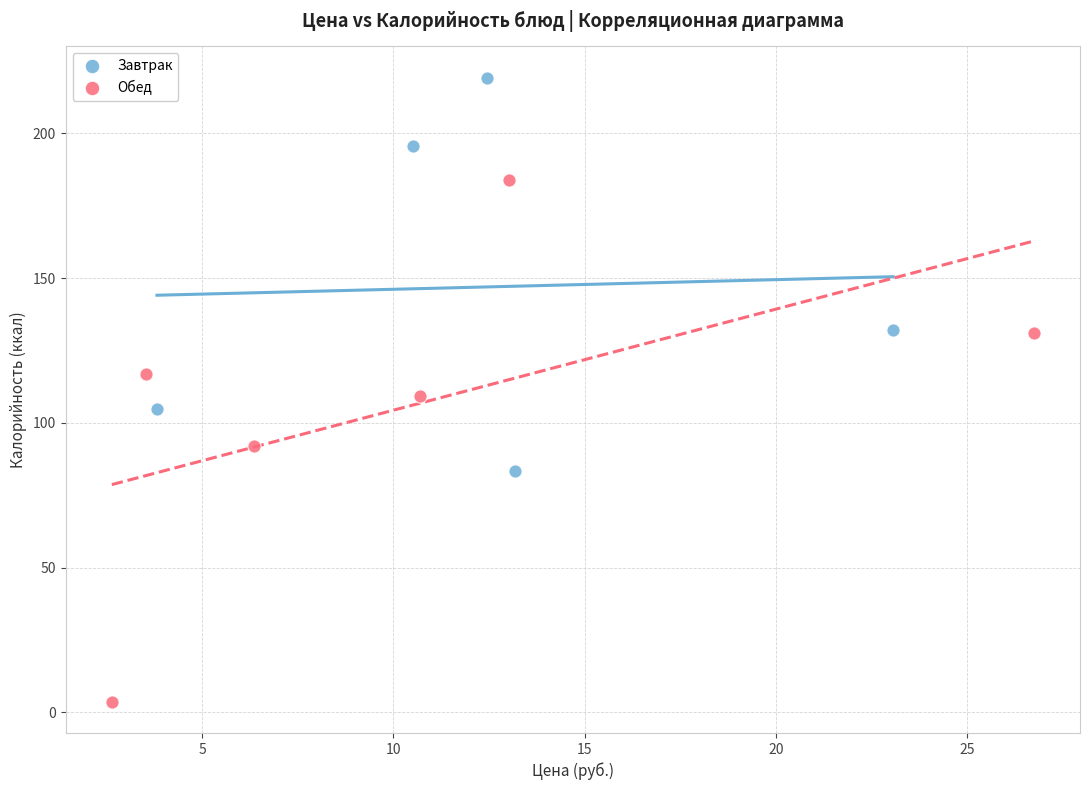

What are all the series names shown in the legend?

Завтрак, Обед